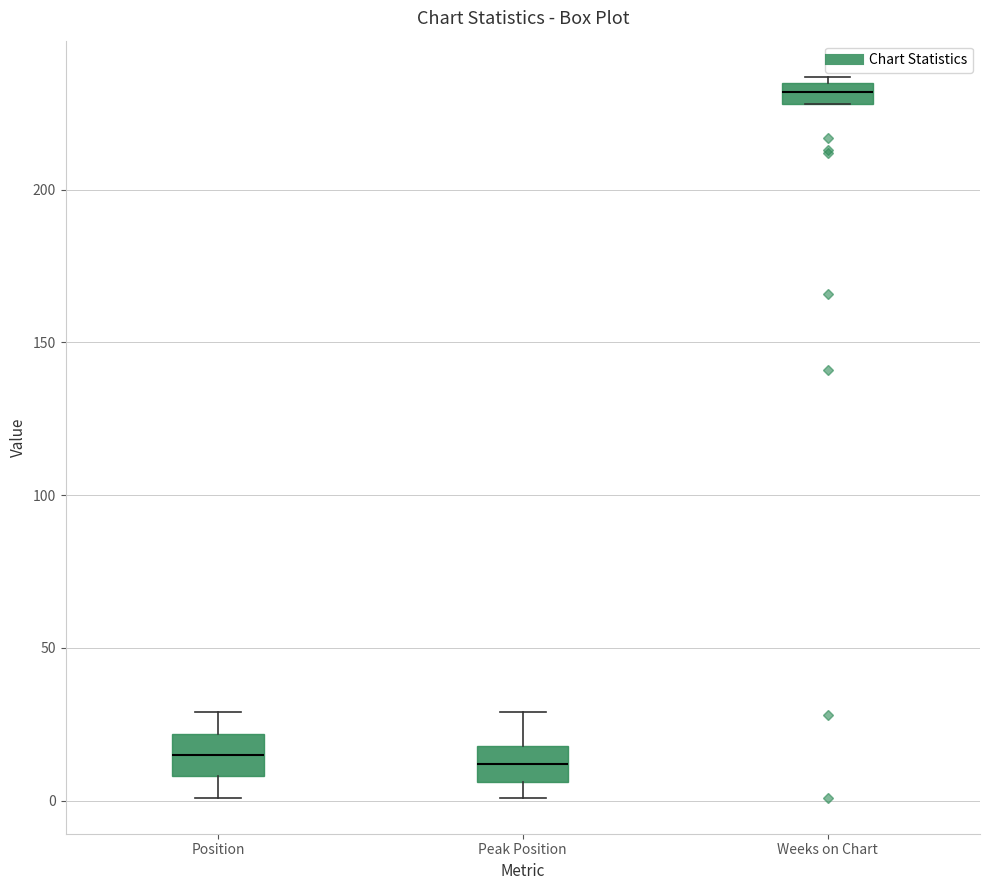

Where is the lower edge of the box for Position on the y-axis? The values are not printed on the chart, so give them approximately, as read against the axis.

10